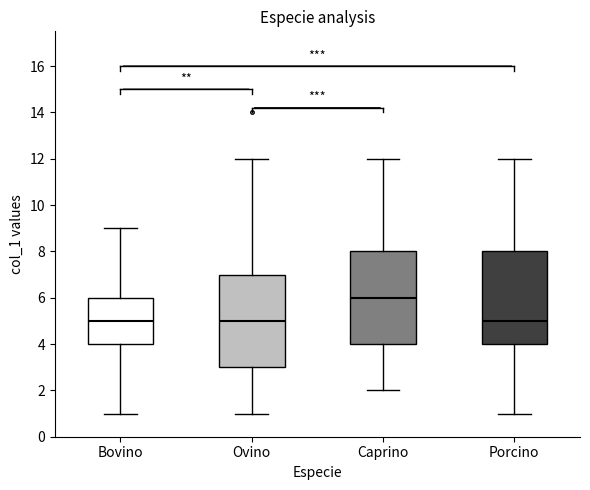

Reading left to right, transcribe this box plot: for each box, give where its median line is, the range the box spans, and where its two whiskers end, as read against the y-axis. The values are not printed on the chart, so give them approximately, as read against the axis.

Bovino: median 5, box 4 to 6, whiskers 1 to 9
Ovino: median 5, box 3 to 7, whiskers 1 to 12
Caprino: median 6, box 4 to 8, whiskers 2 to 12
Porcino: median 5, box 4 to 8, whiskers 1 to 12